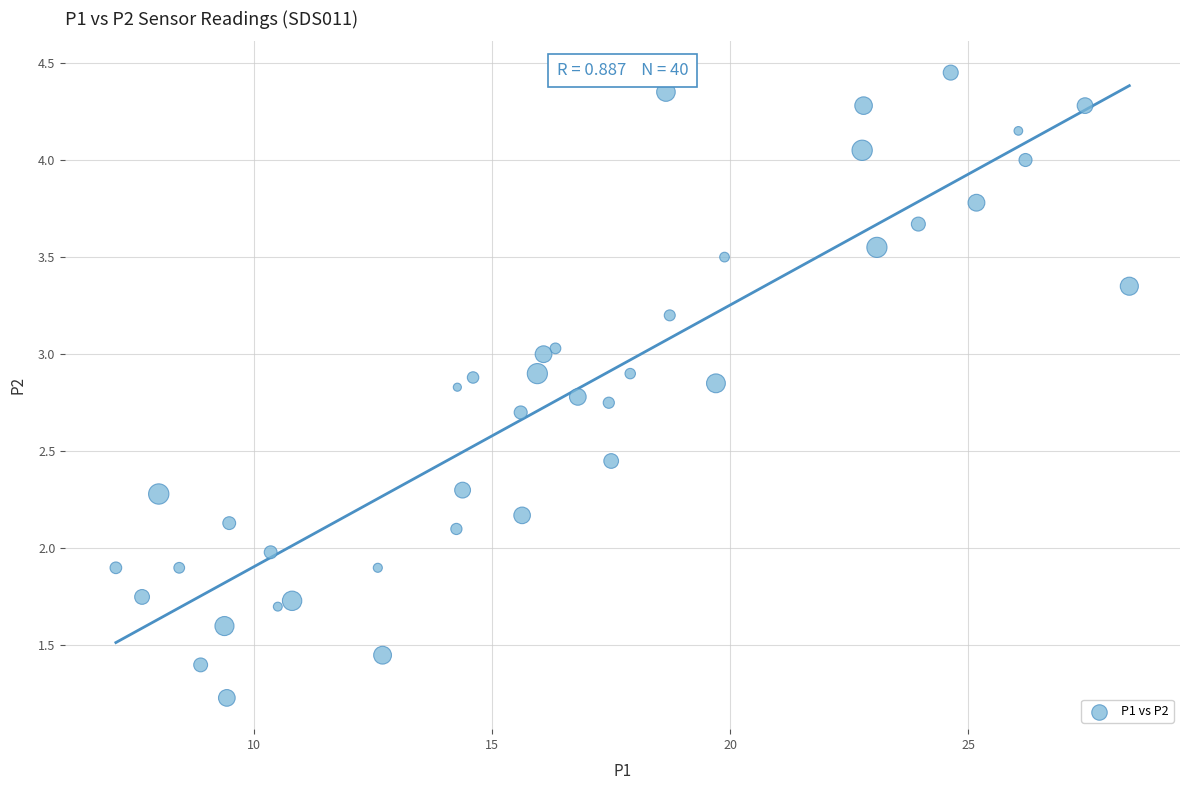

What is the range of Y values (max minus min)?

3.2